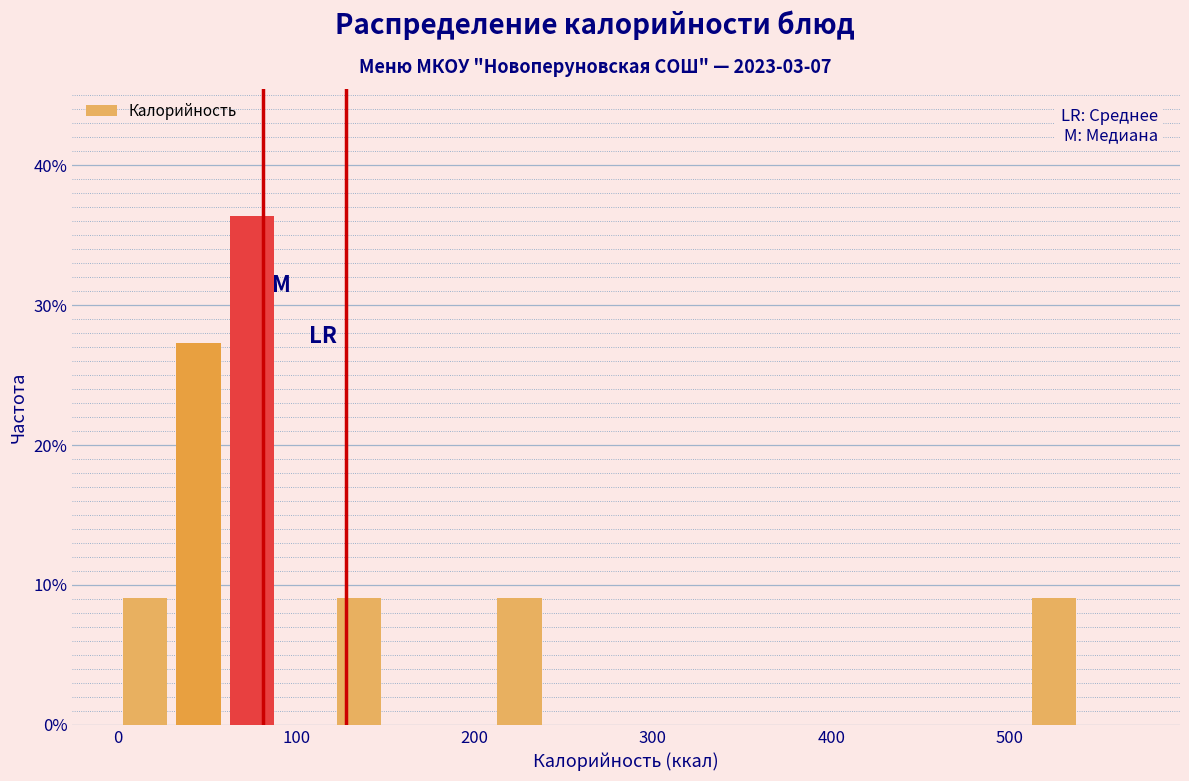

Read against the x-axis, roughly where is the centre of the tallest bar?

80